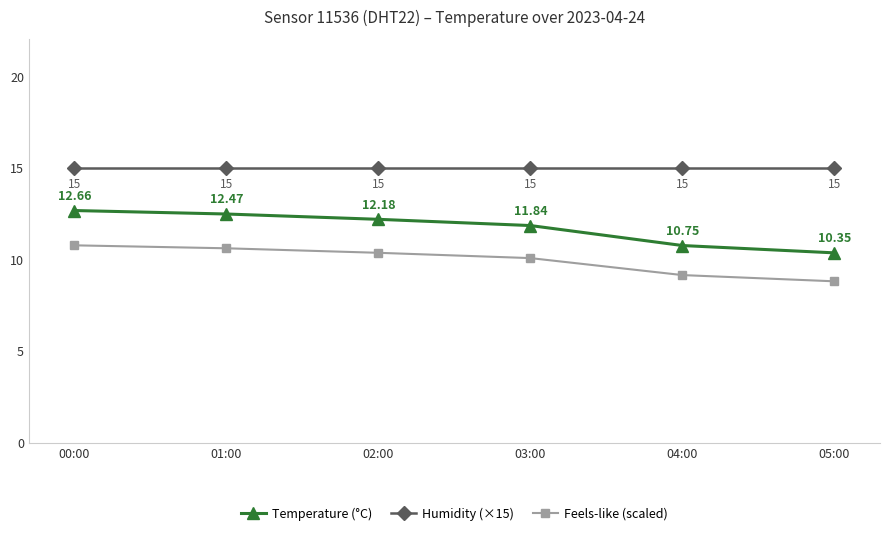

How many lines are shown in the chart?

3